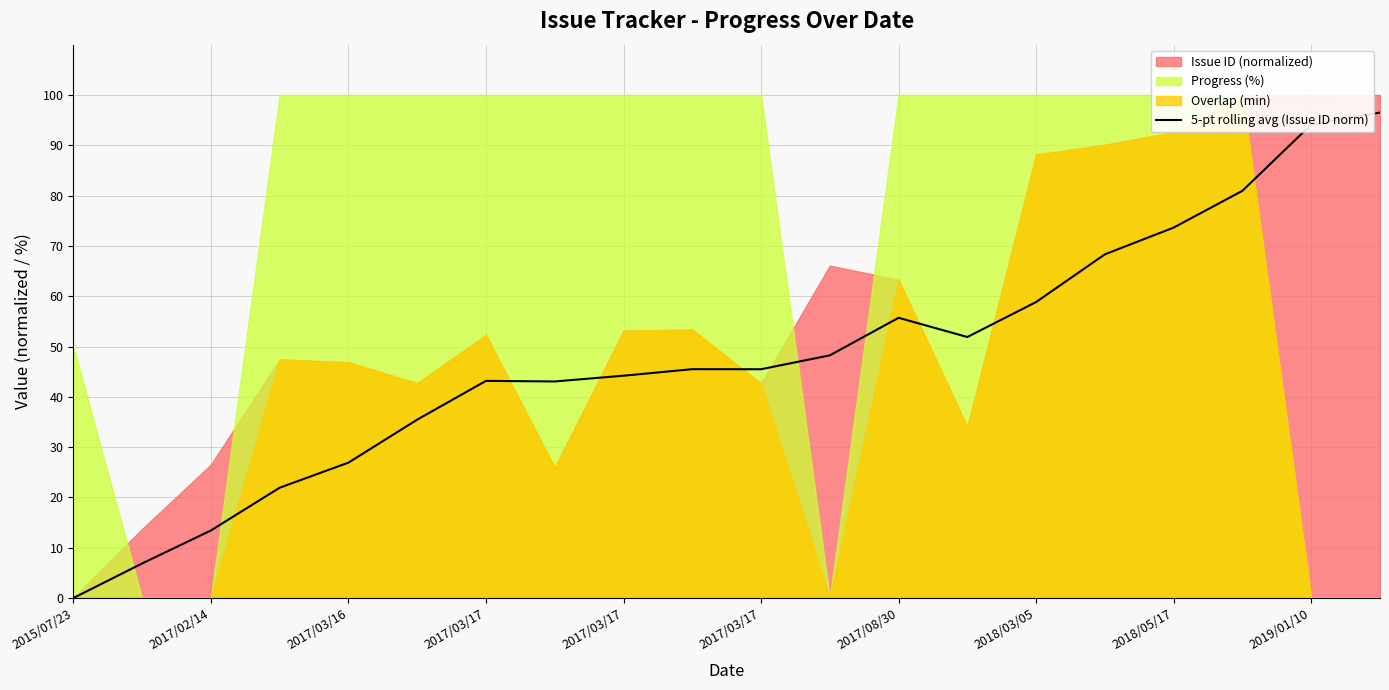

Between 2017/03/17 and 19, which is larger?

19